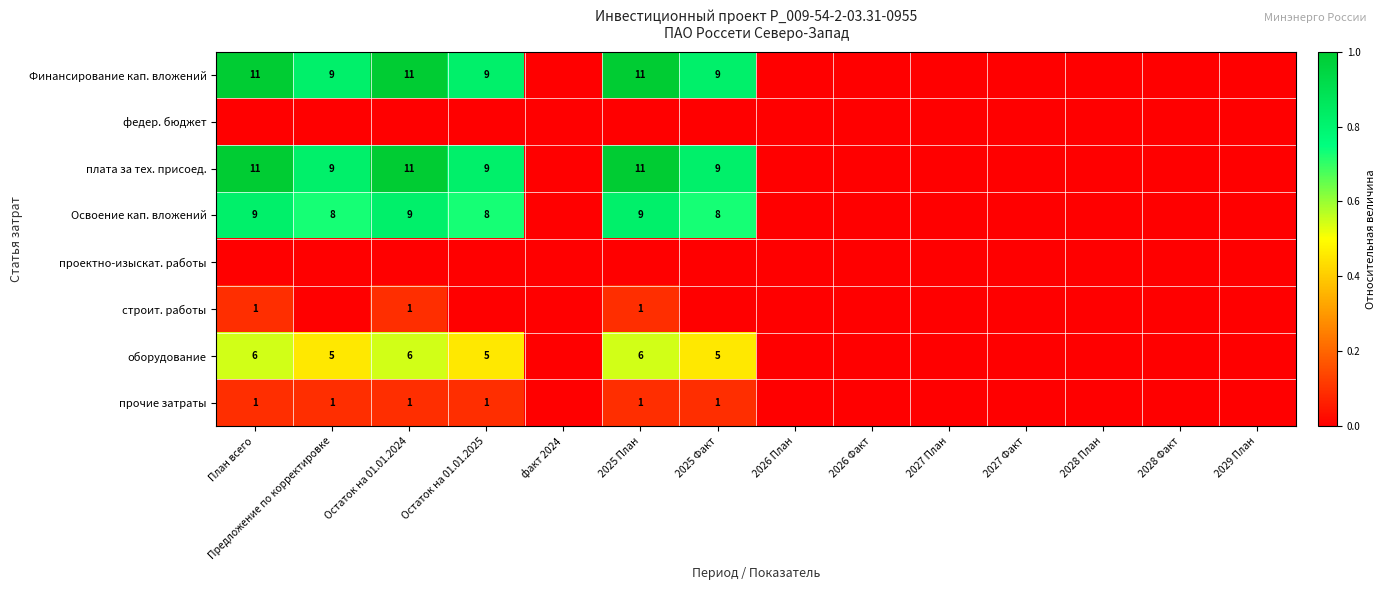

Is it true that плата за тех. присоед. equals 9 at Остаток на 01.01.2025?

True